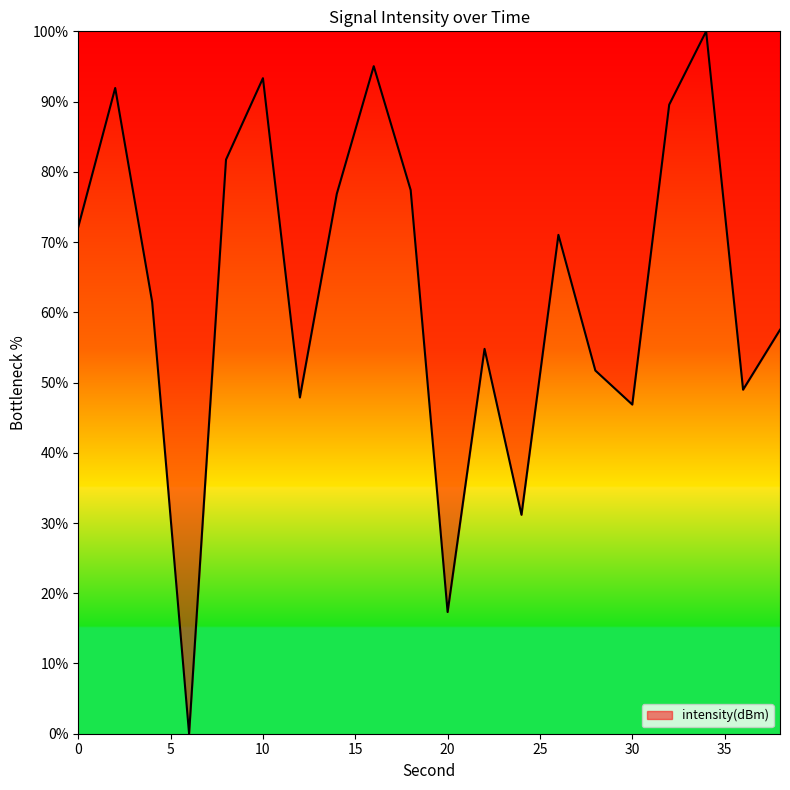

Count the number of values greater than 71.

10